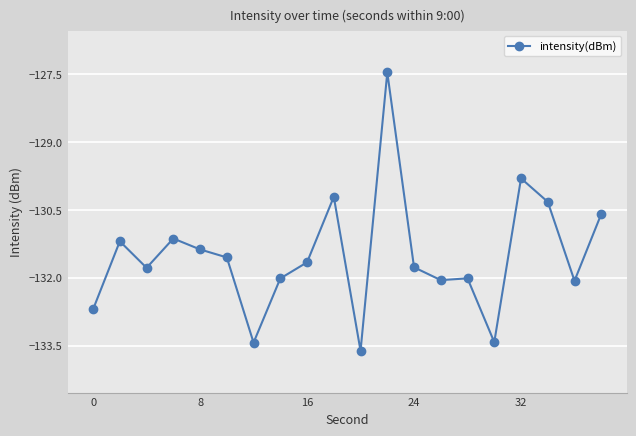

What is the minimum value shown in the chart?

-133.6